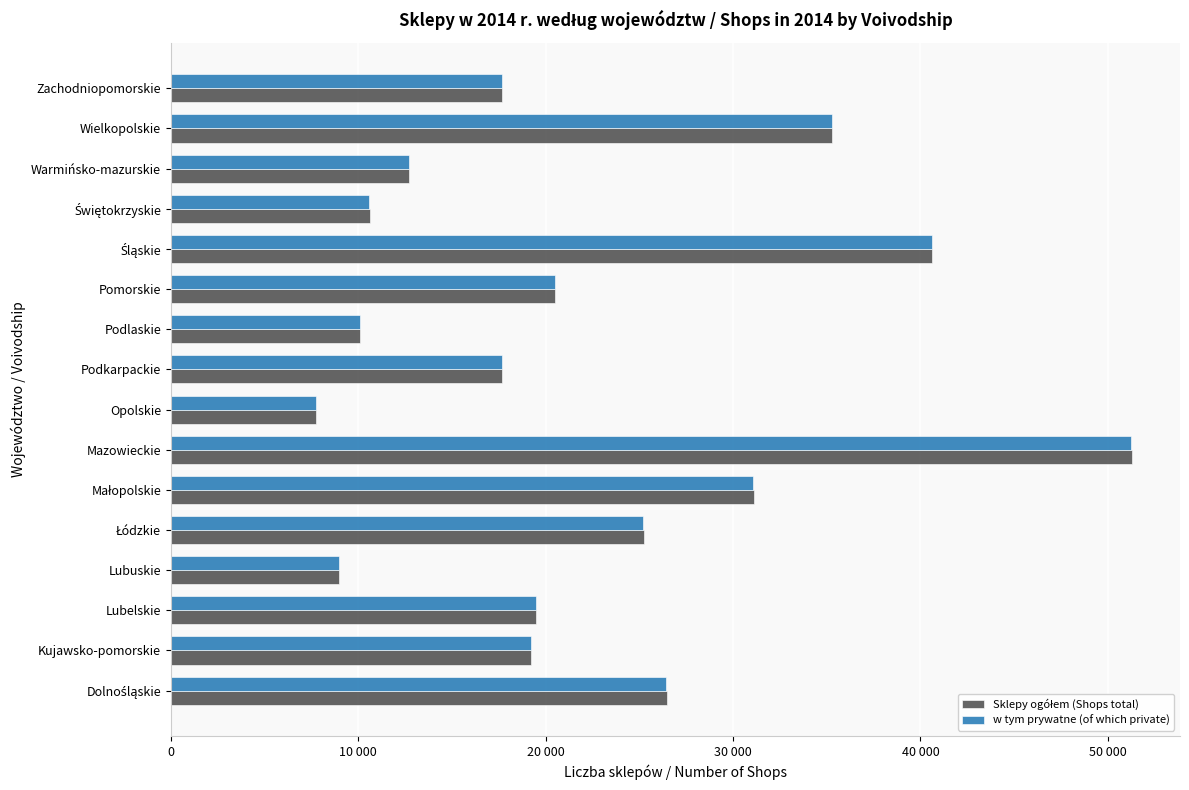

What is the lowest value of the w tym prywatne (of which private) series?

7753